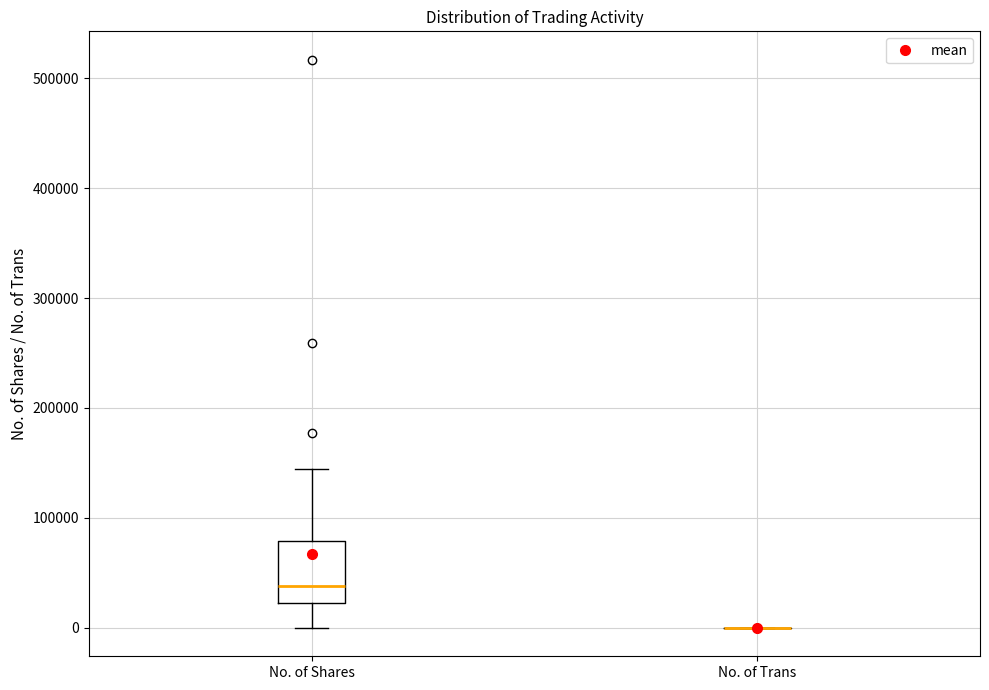

Which box is the tallest, from its lower edge to its upper edge?

No. of Shares